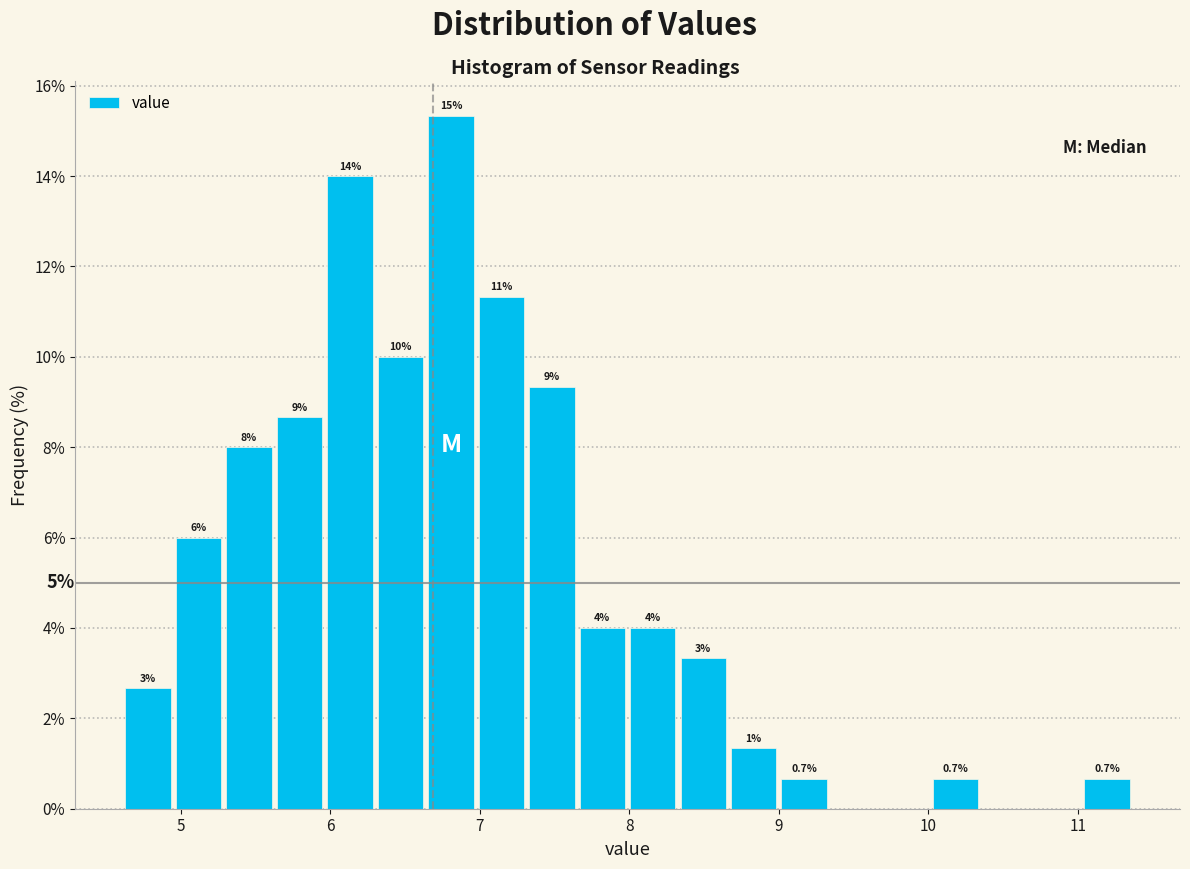

Read against the x-axis, roughly where is the centre of the tallest bar?

6.8